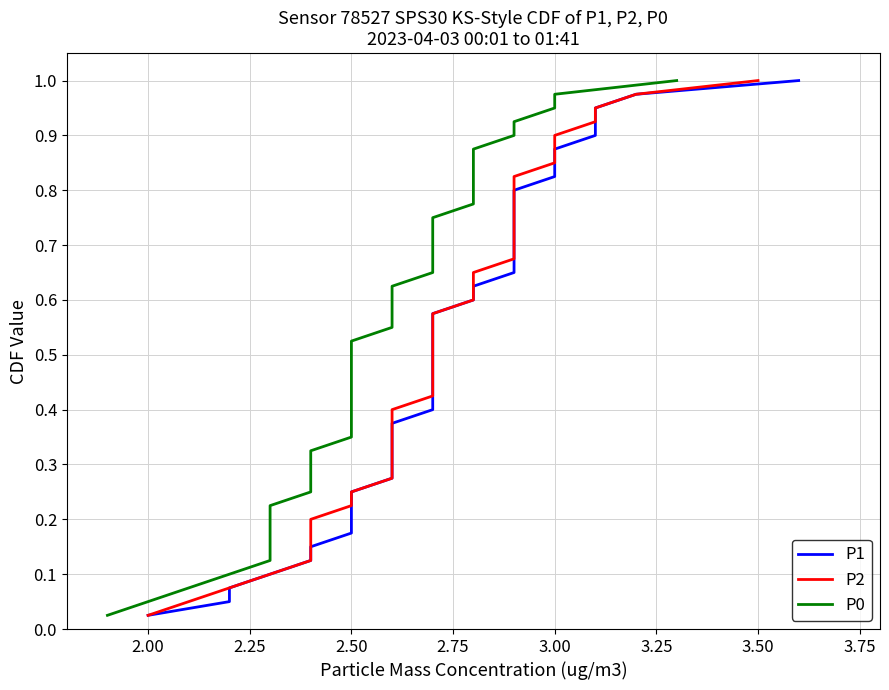

Rank the series by their maximum value, from highest to lowest.

P1, P2, P0